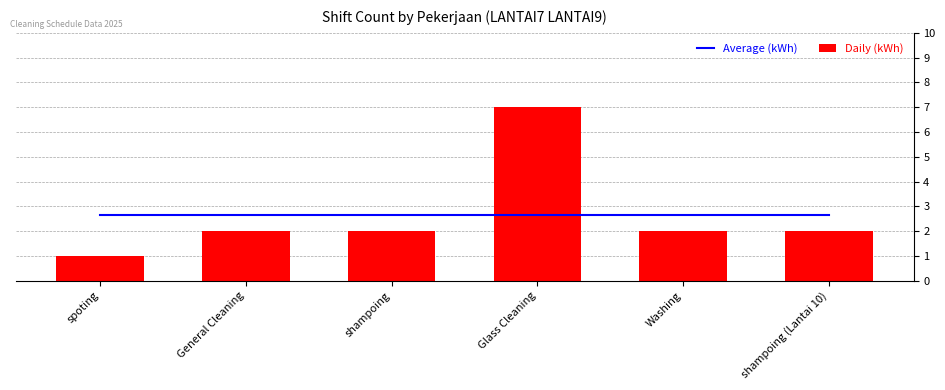

Does the chart contain stacked bars?

No